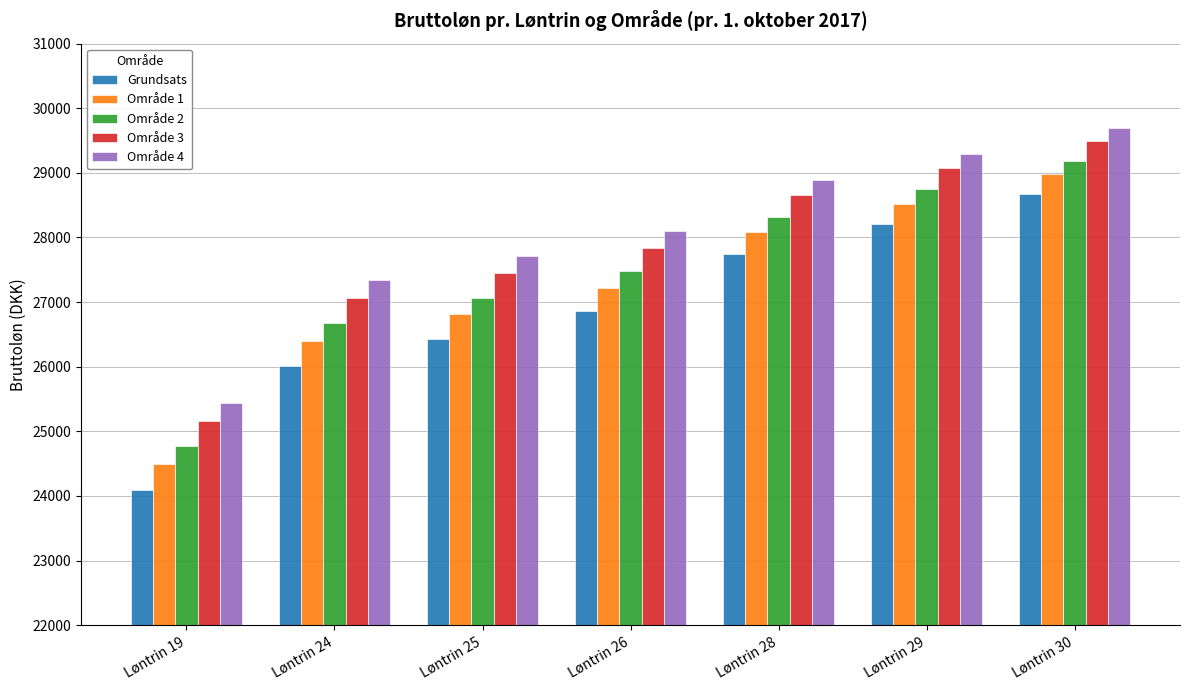

Rank the series by their average value, from highest to lowest.

Område 4, Område 3, Område 2, Område 1, Grundsats